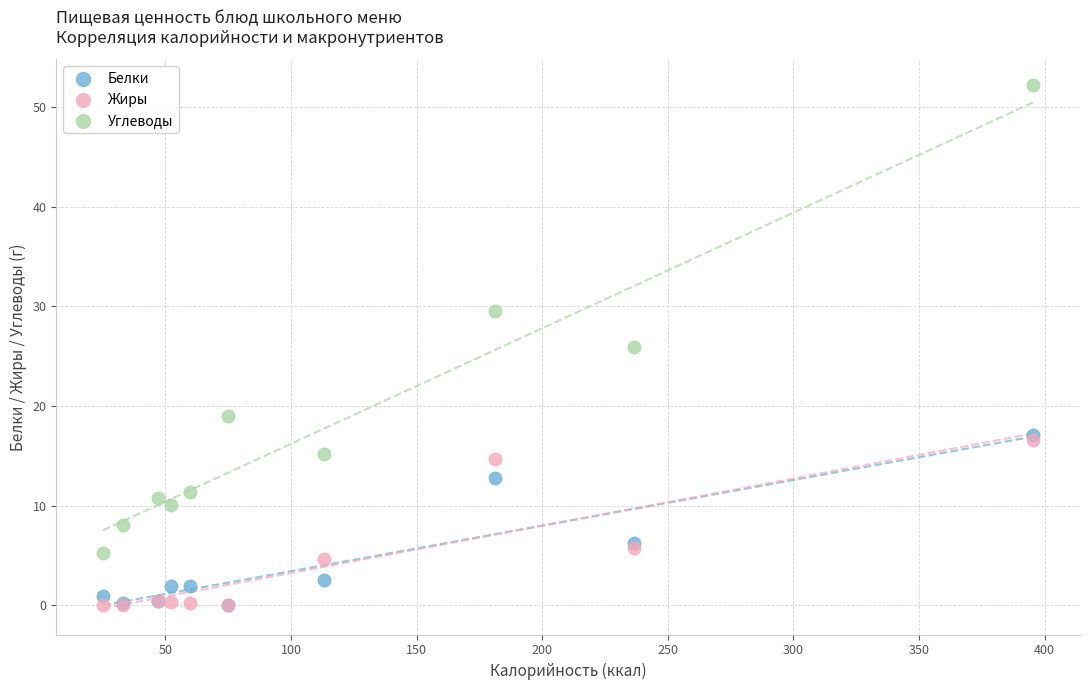

What are all the series names shown in the legend?

Белки, Жиры, Углеводы